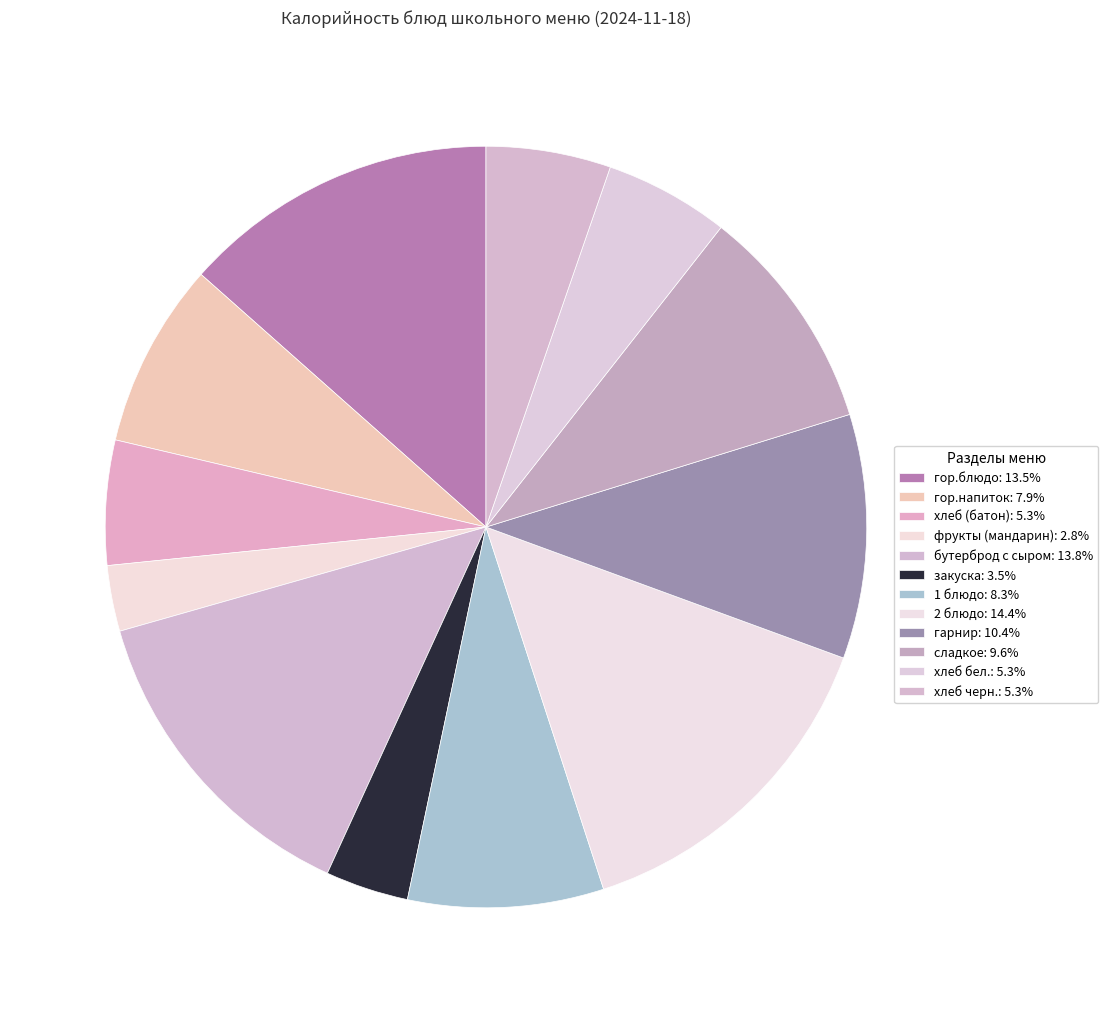

How many segments does this pie chart have?

12